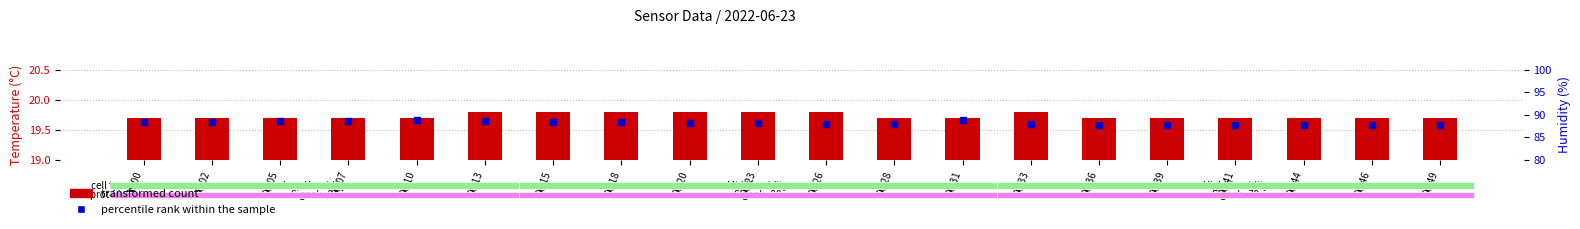

What is the sum of the transformed count values at 00:26 and 00:02?

39.5